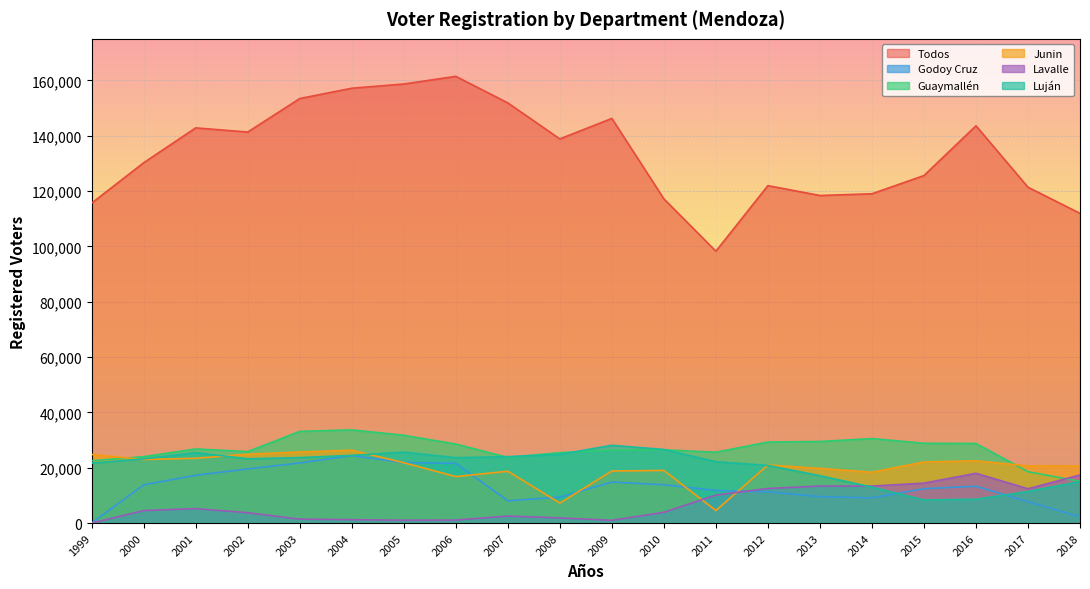

After their last crossing, which series has the higher values: Lavalle or Godoy Cruz?

Lavalle